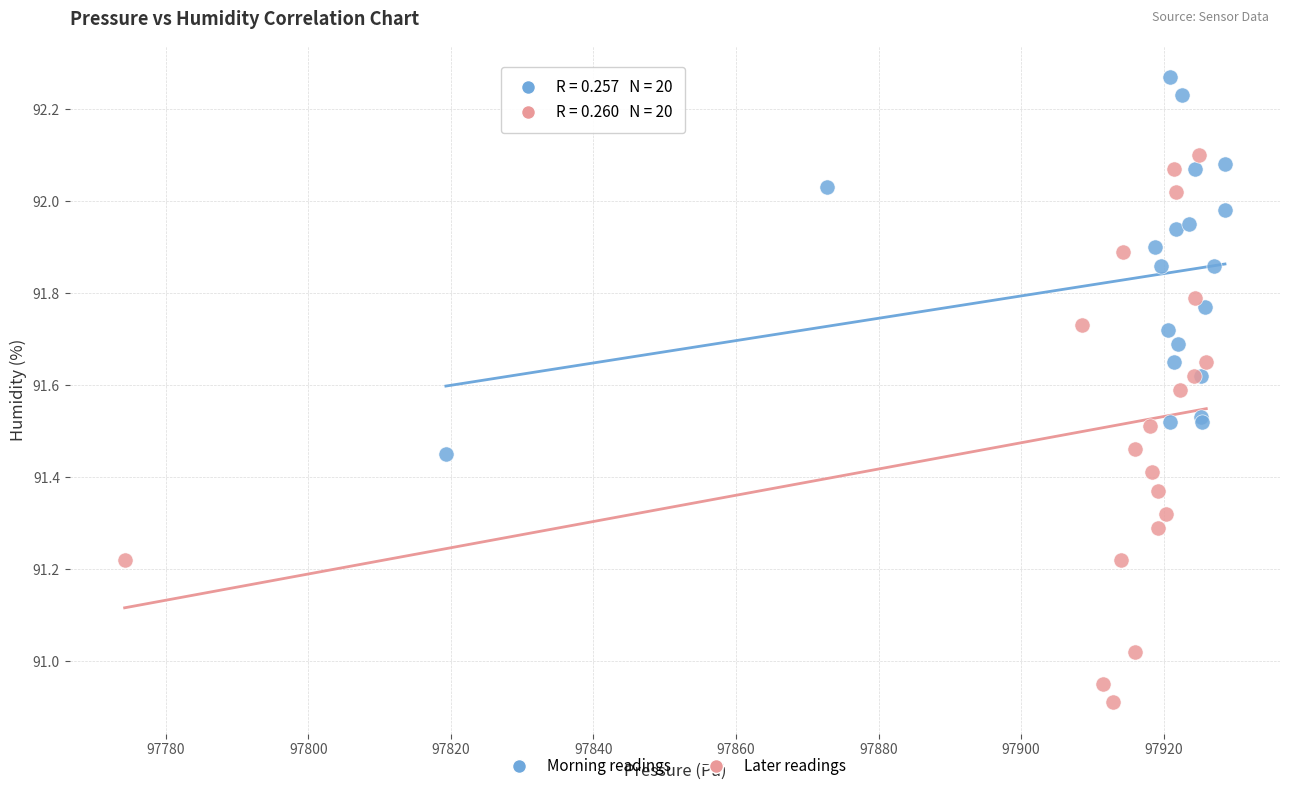

Which series has the widest spread of Y values?

Later readings